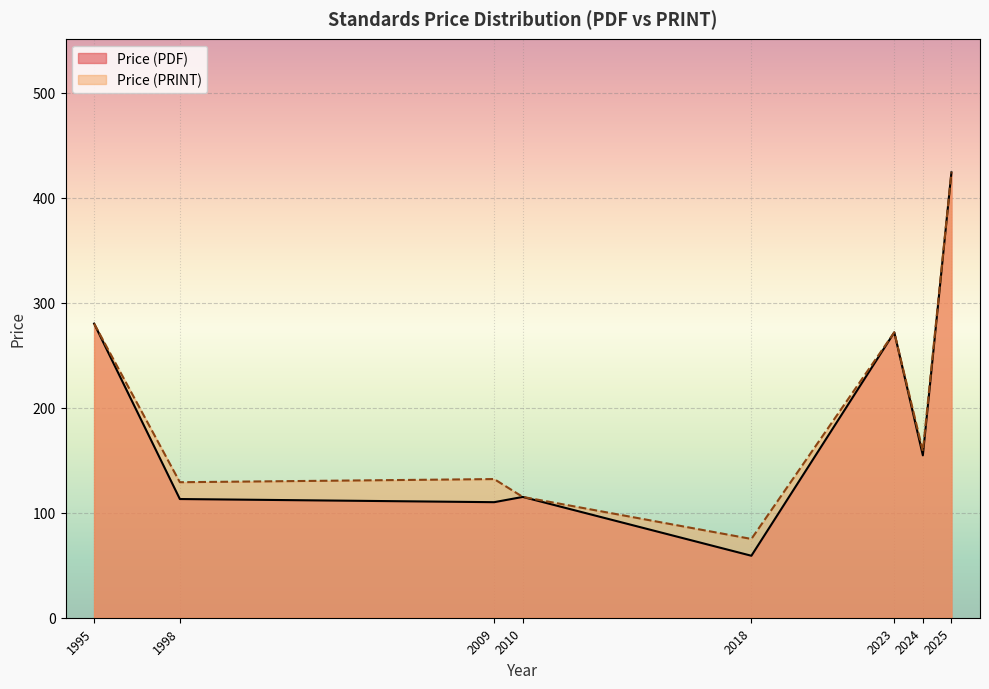

What is the difference between the maximum and second lowest values in the Price (PDF) series?

314.0